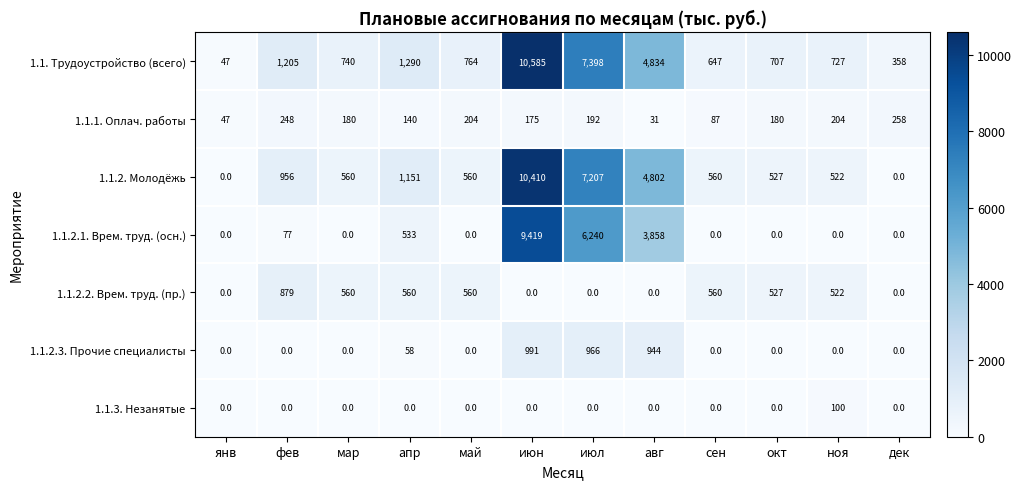

At апр, list the series in order from smallest to largest.

1.1.3. Незанятые, 1.1.2.3. Прочие специалисты, 1.1.1. Оплач. работы, 1.1.2.1. Врем. труд. (осн.), 1.1.2.2. Врем. труд. (пр.), 1.1.2. Молодёжь, 1.1. Трудоустройство (всего)